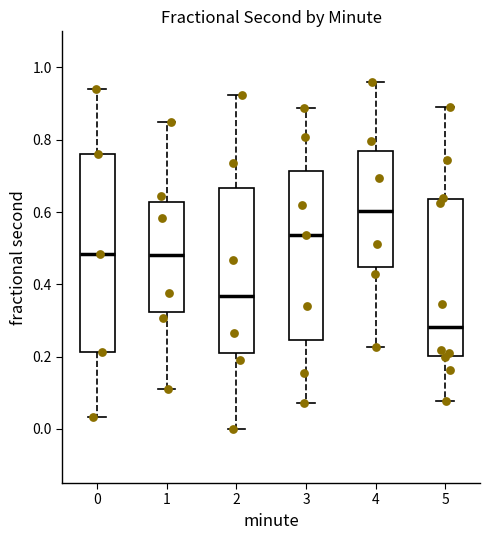

Where is the lower edge of the box at x = 4 on the y-axis? The values are not printed on the chart, so give them approximately, as read against the axis.

0.44